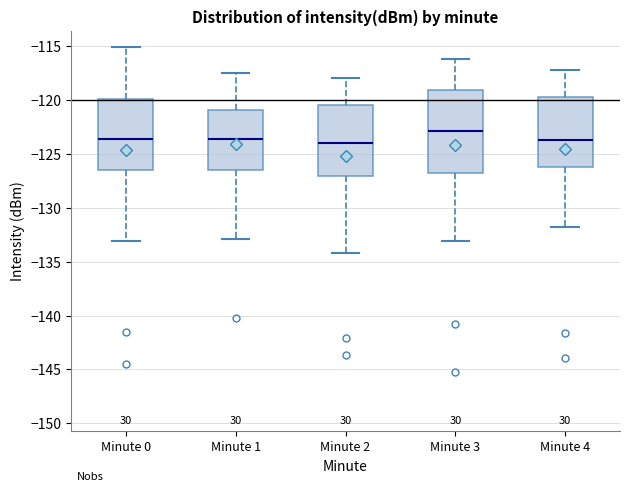

Reading left to right, transcribe this box plot: for each box, give where its median line is, the range the box spans, and where its two whiskers end, as read against the y-axis. The values are not printed on the chart, so give them approximately, as read against the axis.

Minute 0: median -123.5, box -126.5 to -120.0, whiskers -133.0 to -115.0
Minute 1: median -123.5, box -126.5 to -121.0, whiskers -133.0 to -117.5
Minute 2: median -124.0, box -127.0 to -120.5, whiskers -134.0 to -118.0
Minute 3: median -123.0, box -127.0 to -119.0, whiskers -133.0 to -116.0
Minute 4: median -123.5, box -126.0 to -119.5, whiskers -132.0 to -117.0